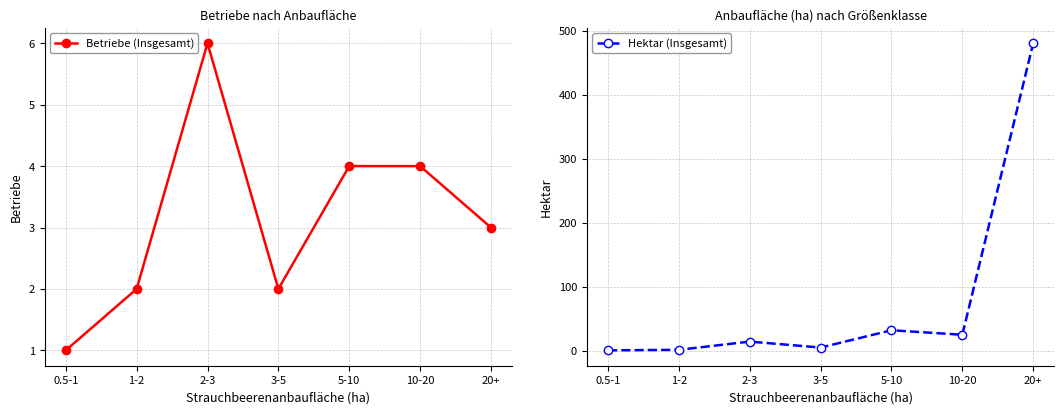

How many categories are shown in the chart?

7